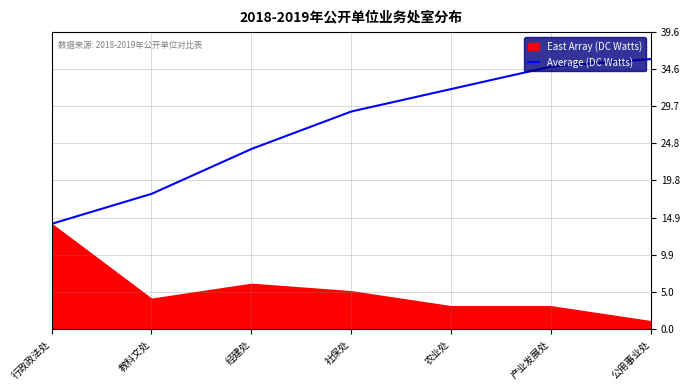

How many lines are shown in the chart?

2